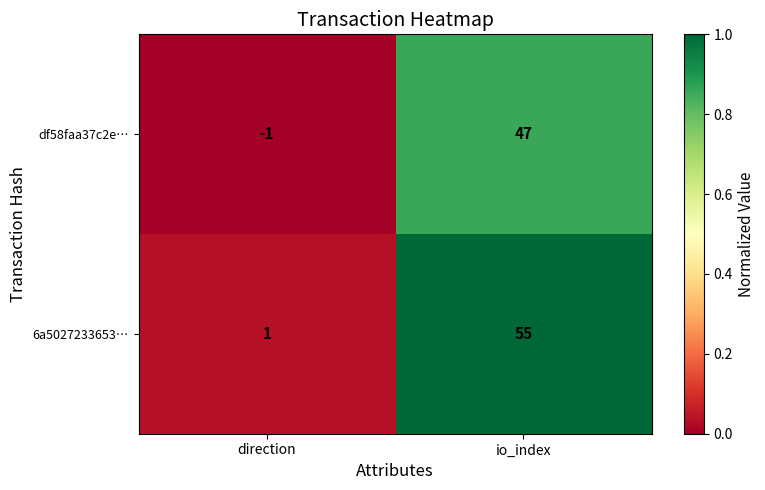

At direction, list the series in order from smallest to largest.

df58faa37c2e…, 6a5027233653…